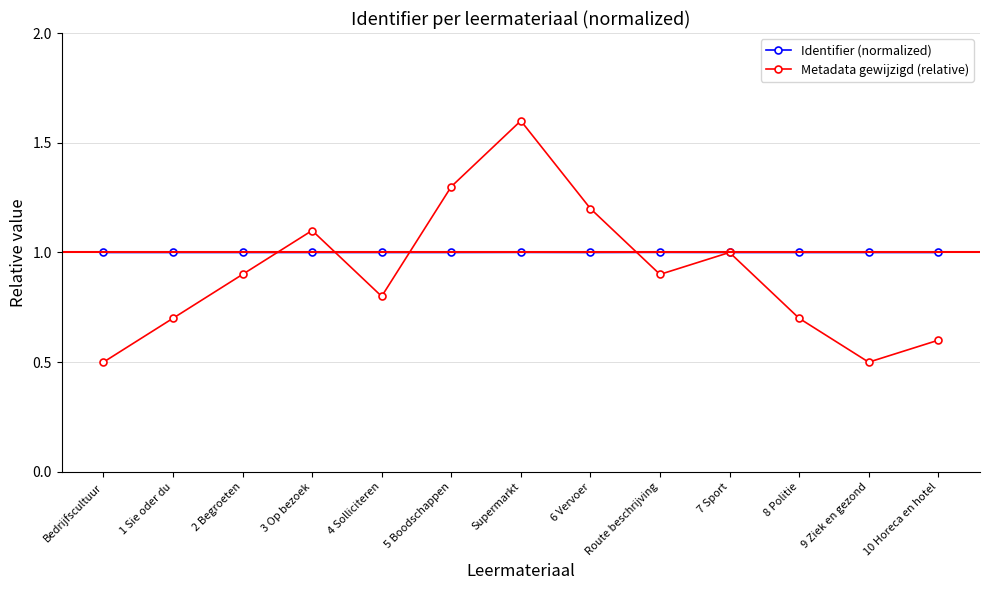

What is the lowest value of the Metadata gewijzigd (relative) series?

0.5